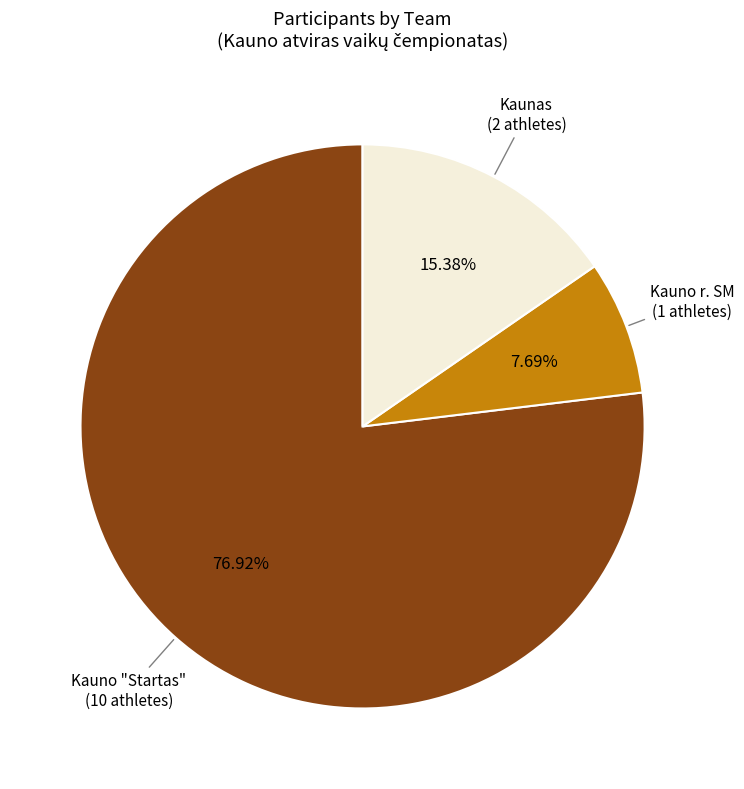

Is there any slice that represents more than half of the pie?

Yes